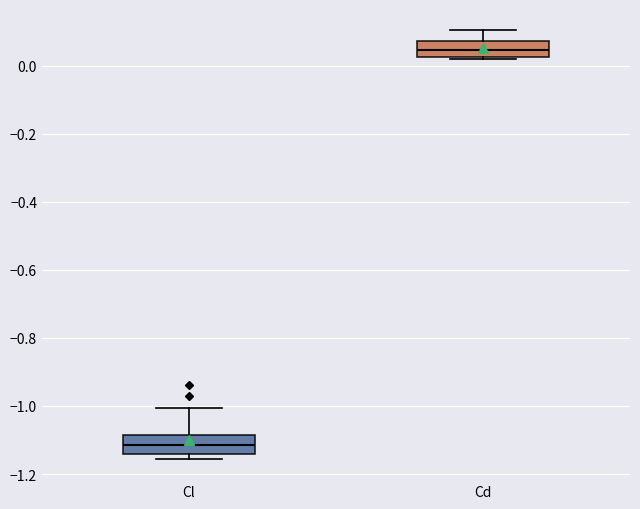

Which box has the lowest median line?

Cl